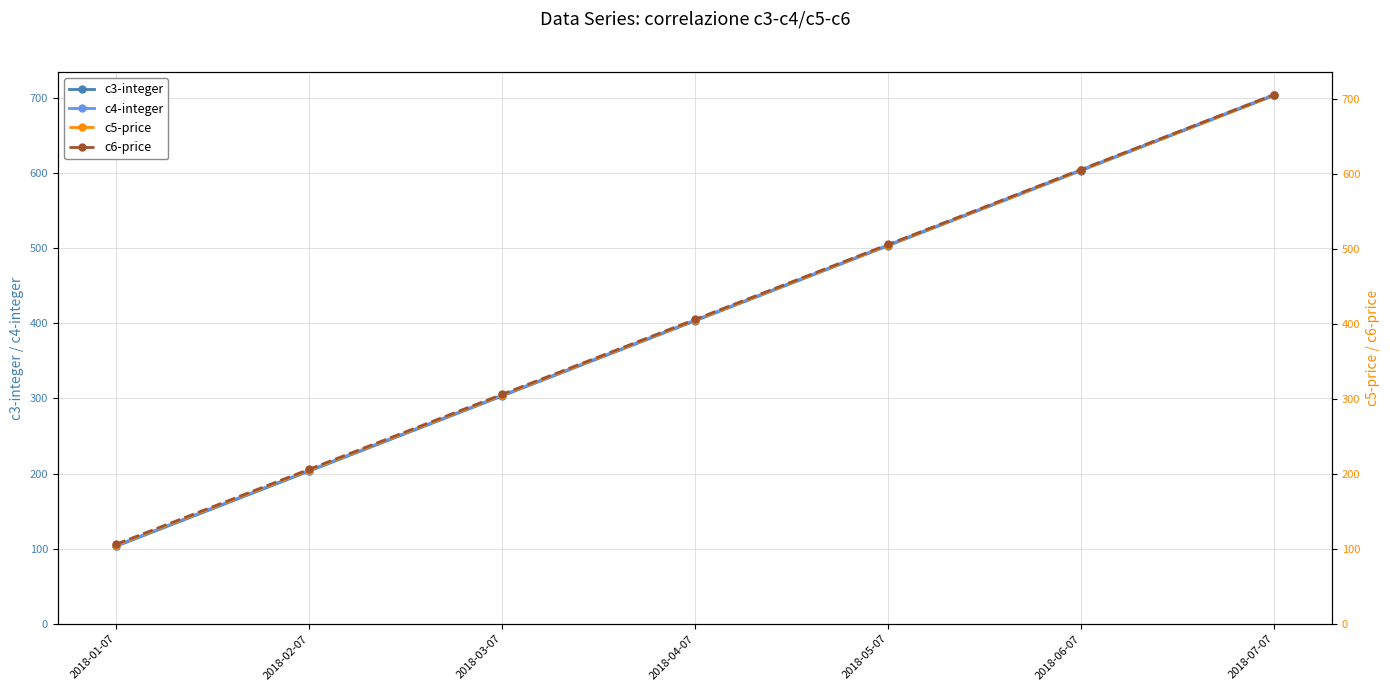

What position from the right is 2018-04-07?

4